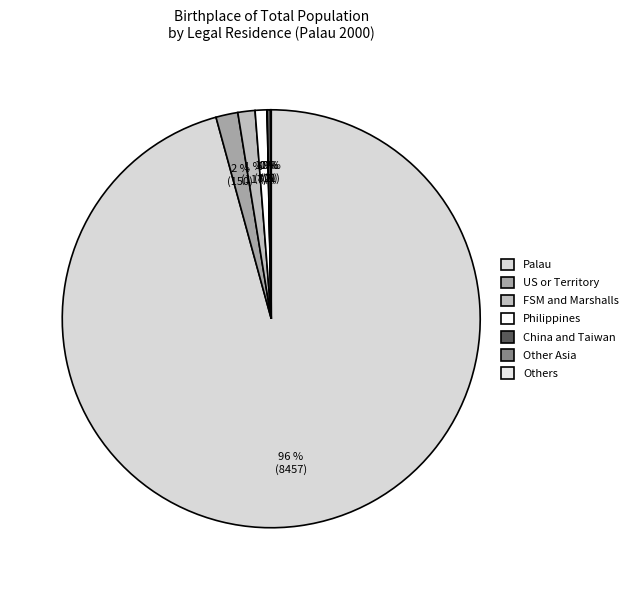

The Philippines slice represents 1% of the pie. True or false?

True